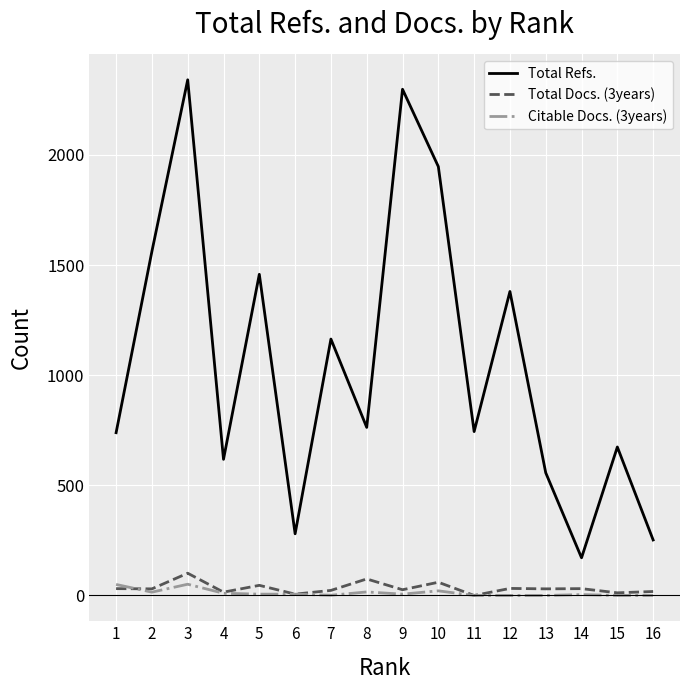

How many categories are shown in the chart?

16